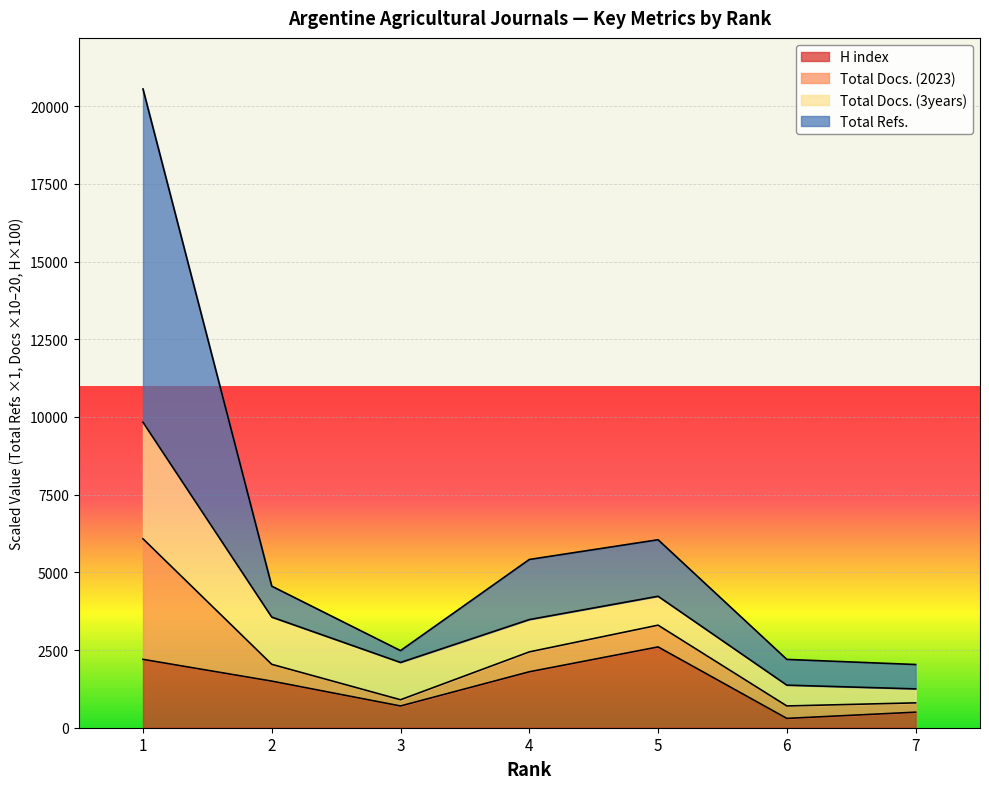

What is the difference between the highest and lowest values at 7?

1534